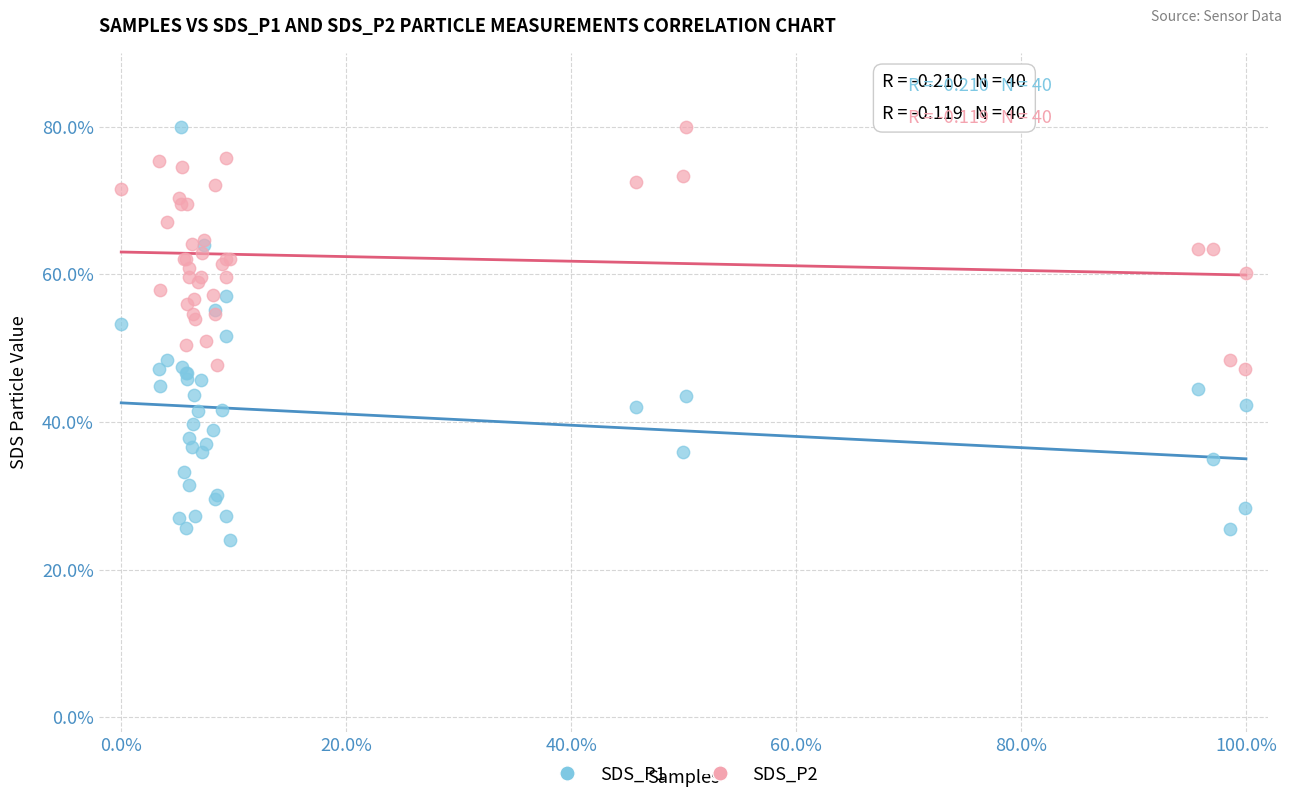

Which series has the largest Y range (max minus min)?

SDS_P1